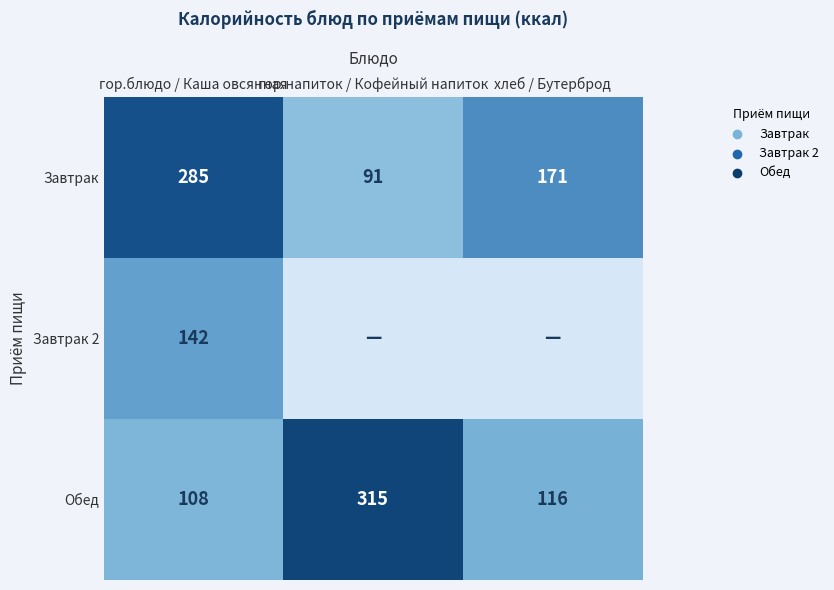

What is the sum of all Завтрак values?

547